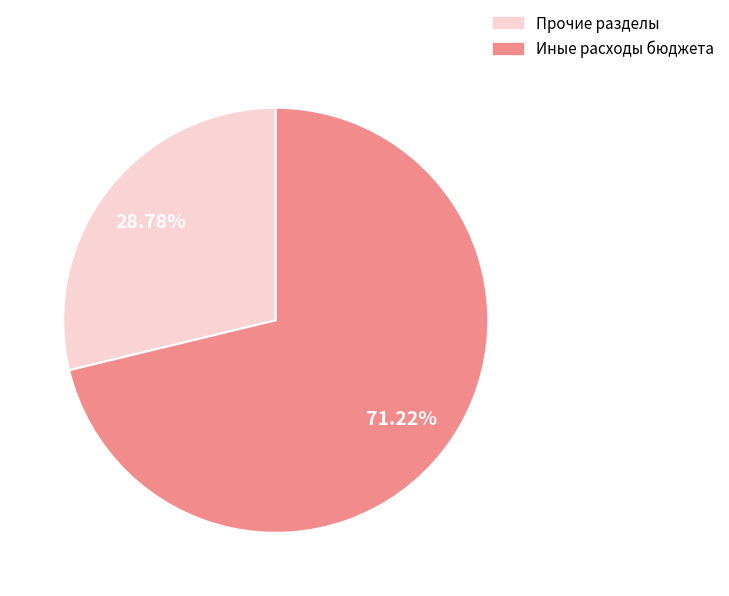

Is there any slice that represents more than half of the pie?

Yes